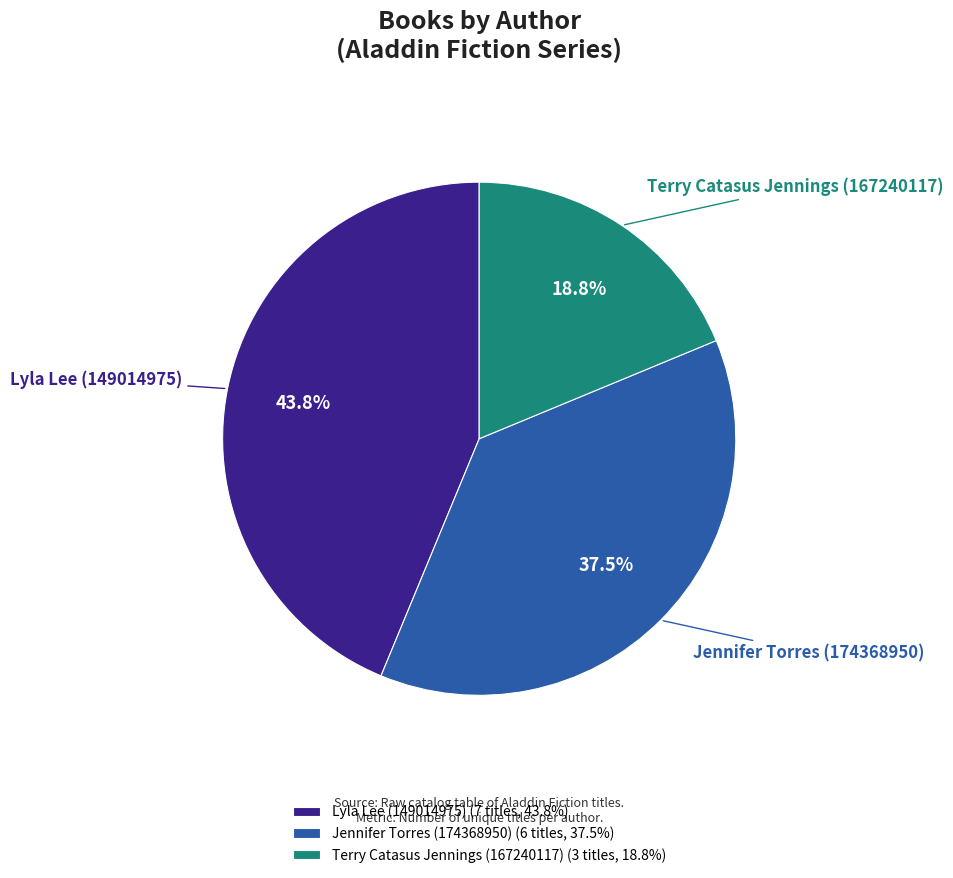

Between Terry Catasus Jennings (167240117) and Jennifer Torres (174368950), which is larger?

Jennifer Torres (174368950)